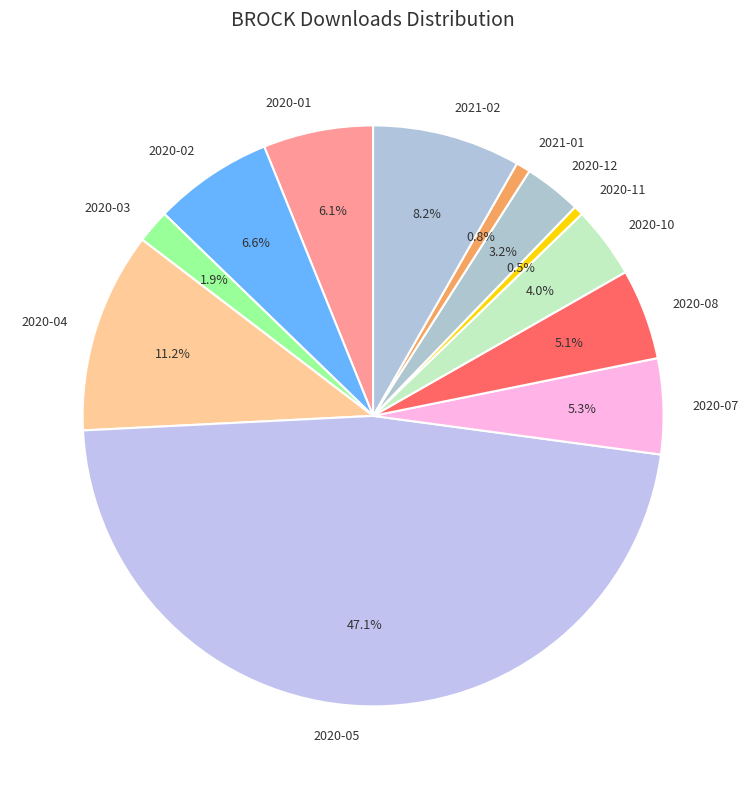

How many slices are in this pie chart?

12